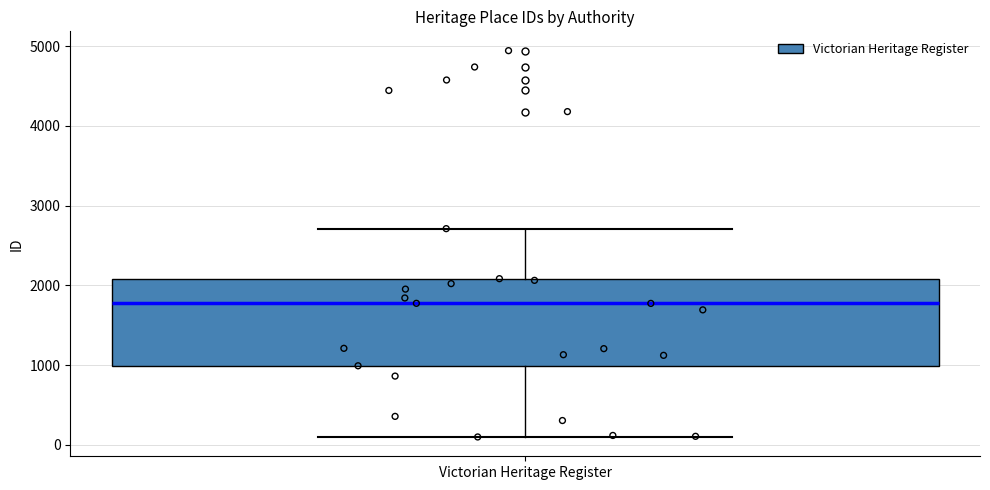

Read this box plot against the y-axis: the position of the median line, the range covered by the box, and the ends of both whiskers. The values are not printed on the chart, so give them approximately, as read against the axis.

median 1800, box 1000 to 2100, whiskers 100 to 2700